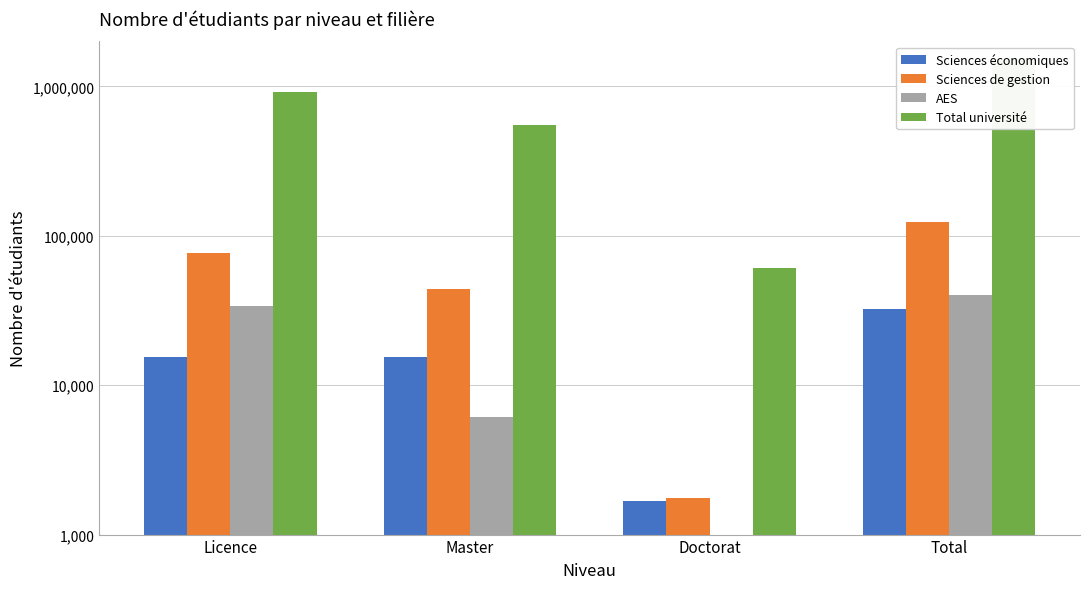

At how many categories does at least one series exceed 872733?

2